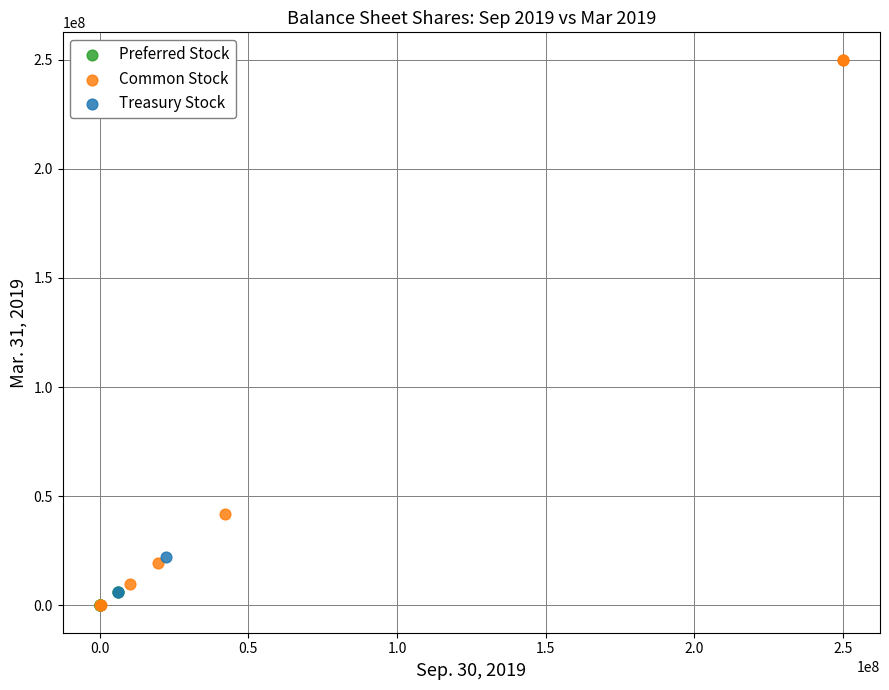

Which series reaches the maximum Y coordinate?

Common Stock